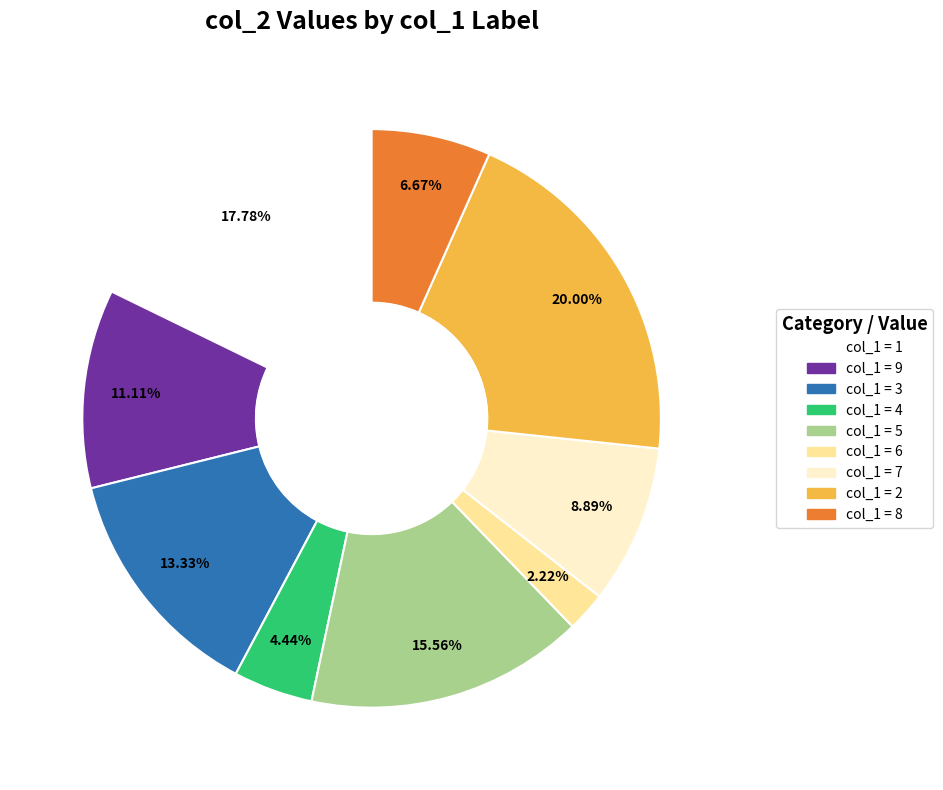

Is there a majority slice in this chart?

No